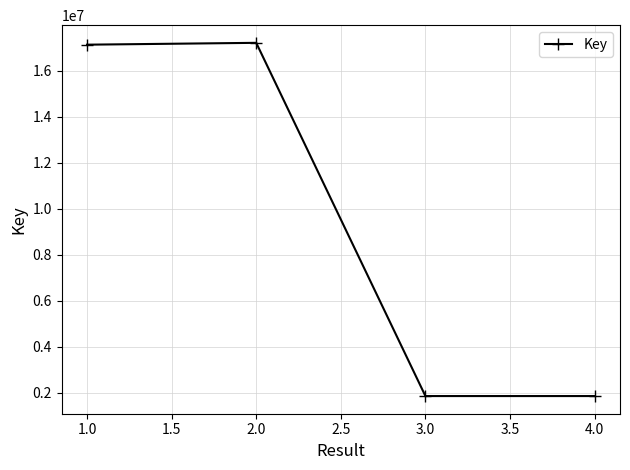

What is the greatest value displayed?

17218090